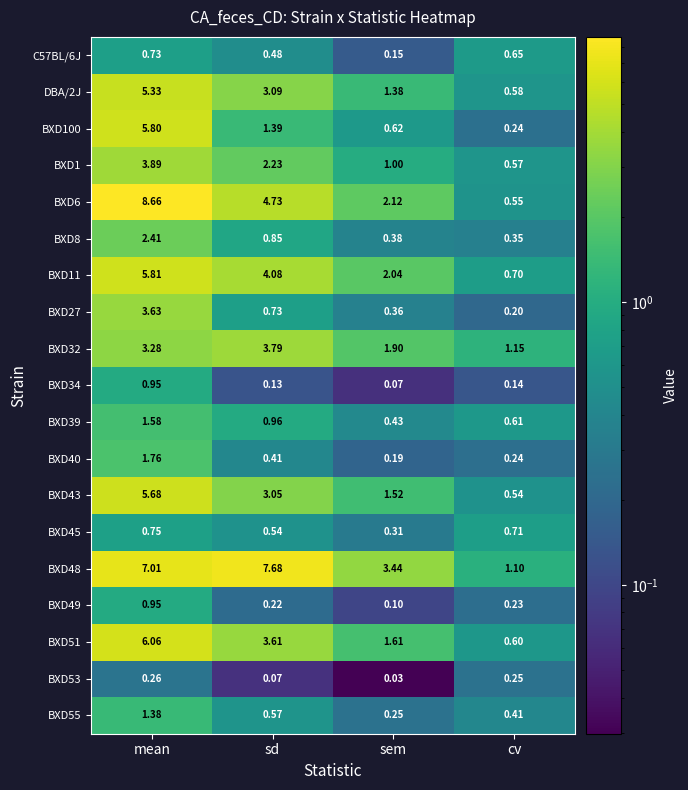

How many categories are shown in the chart?

4